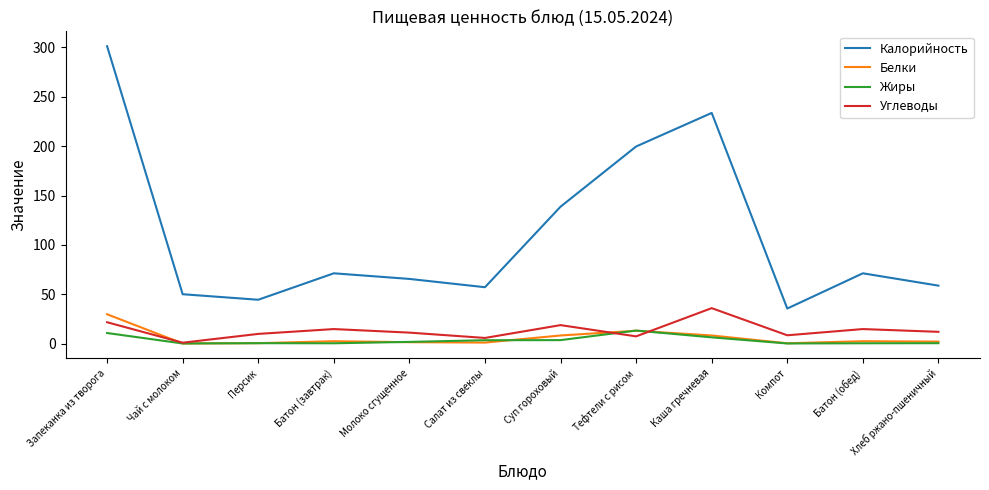

Is the value of Углеводы at Тефтели с рисом greater than the value of Калорийность at Хлеб ржано-пшеничный?

No